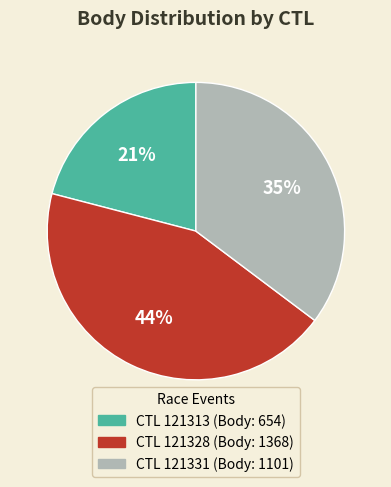

Is there a majority slice in this chart?

No